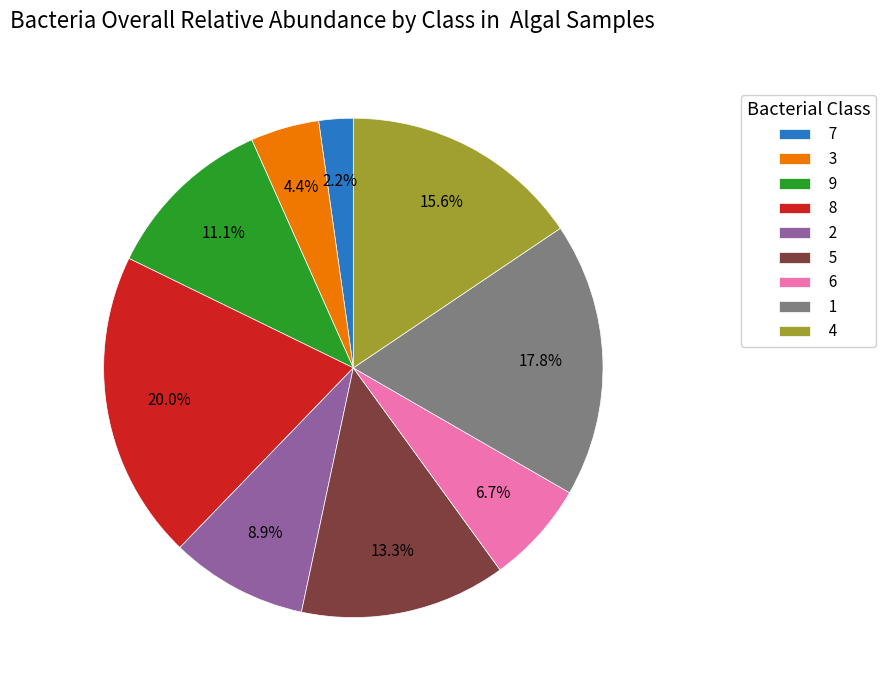

Which has a higher value, 5 or 1?

1